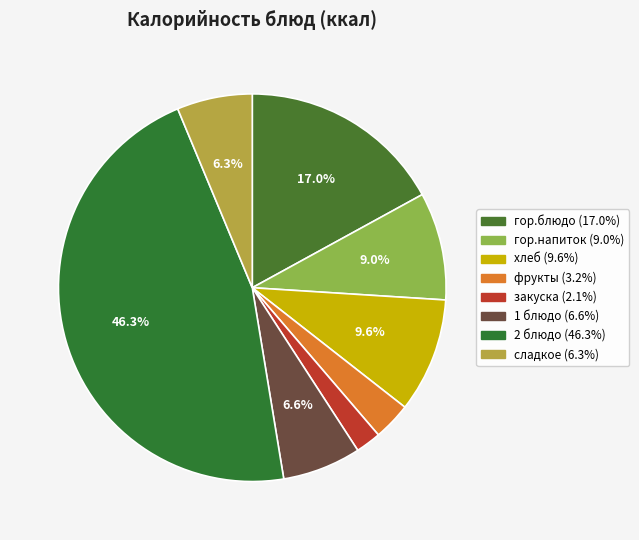

True or false: 1 блюдо accounts for 15% of the total.

False